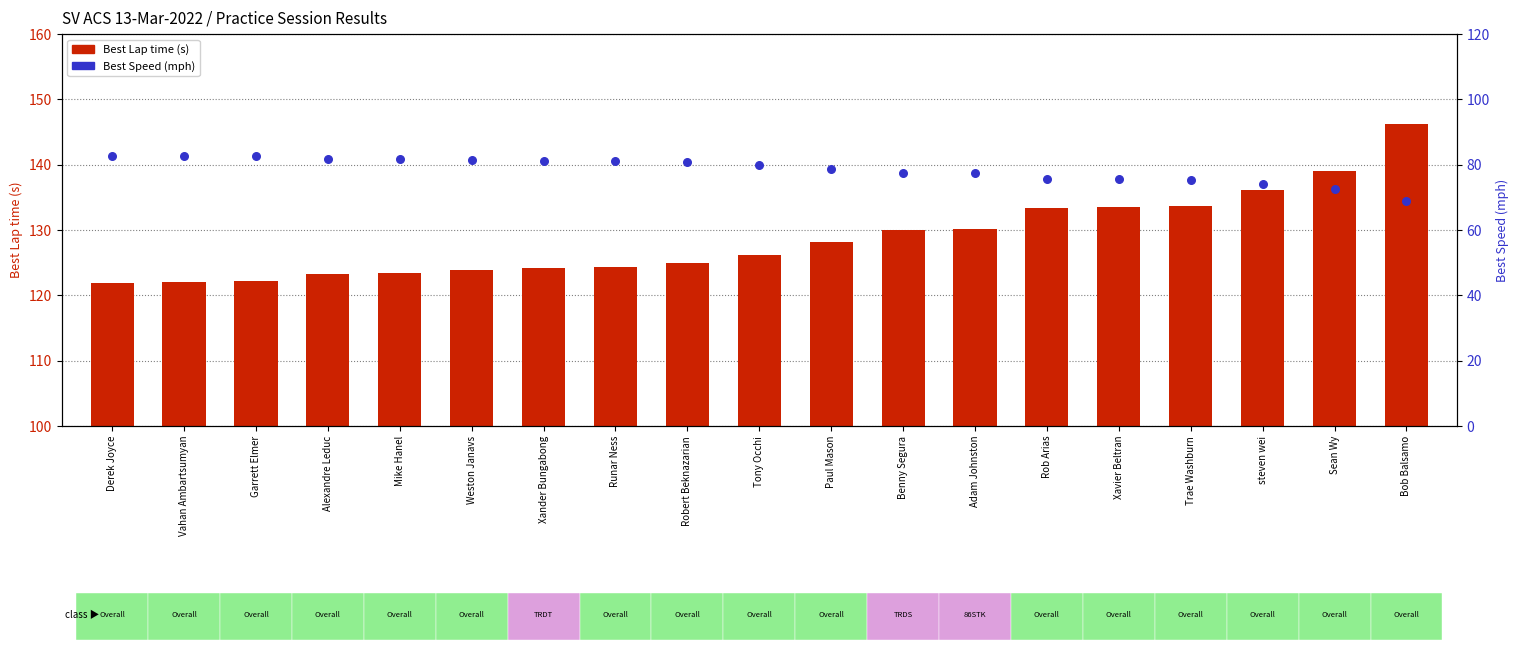

Which series contains the highest Y value?

Best Lap time